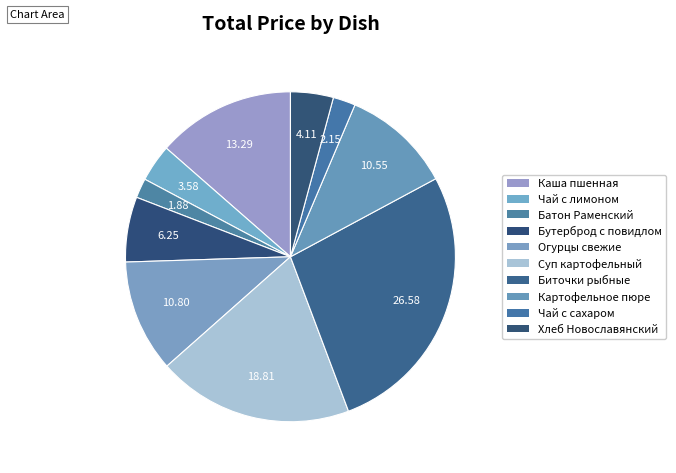

Count the number of slices in the pie.

10